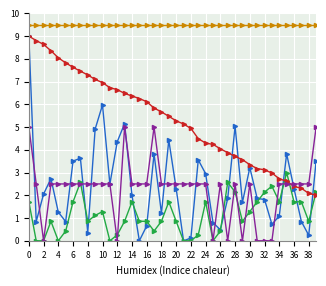

What is the greatest value displayed?

9.5